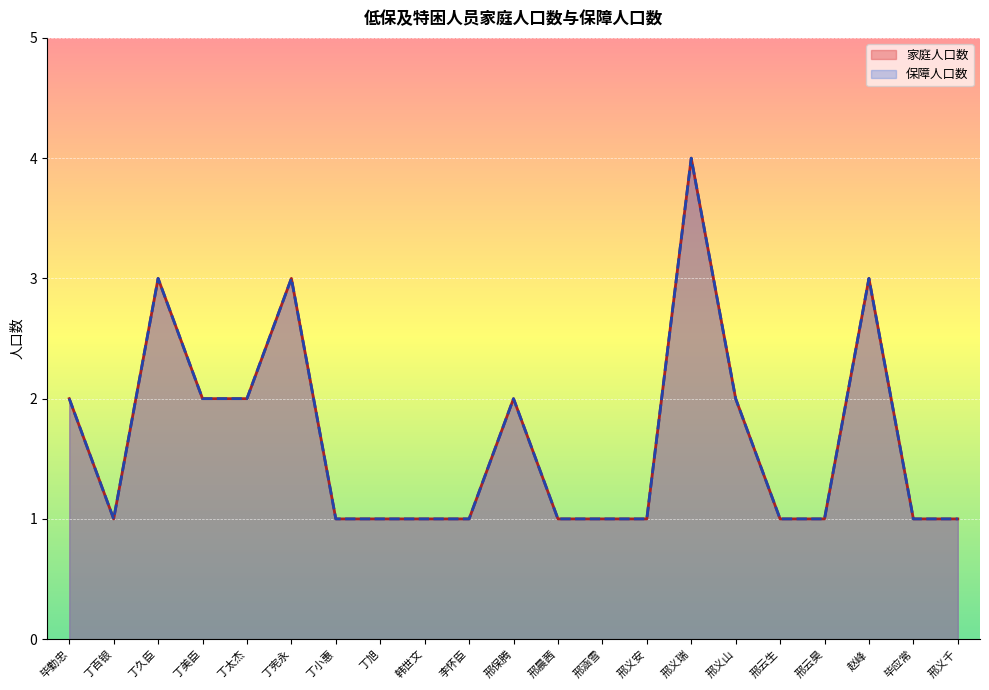

What is the maximum value shown in the chart?

4